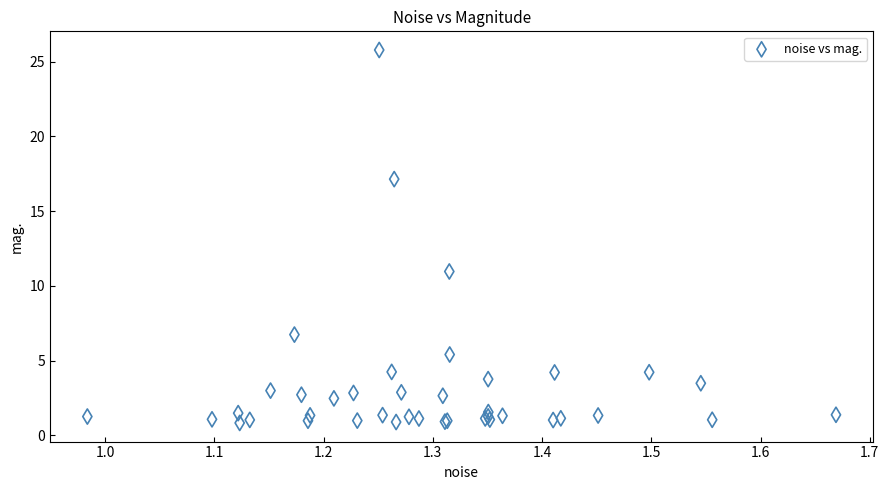

What Y value in the scatter plot is closest to 13?

11.0